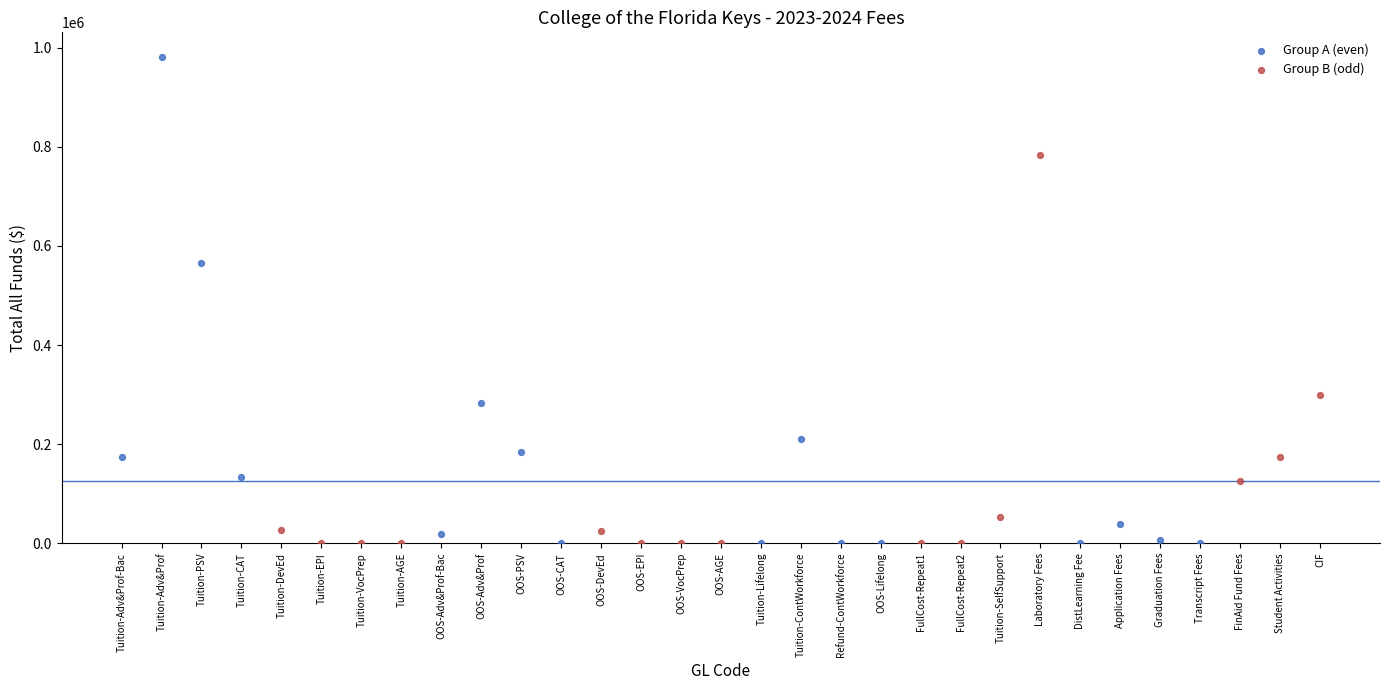

Which series has the largest Y range (max minus min)?

Group A (even)